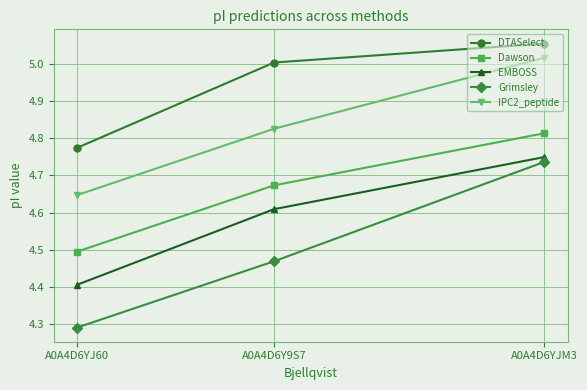

Is this an area chart (filled region under the line)?

No